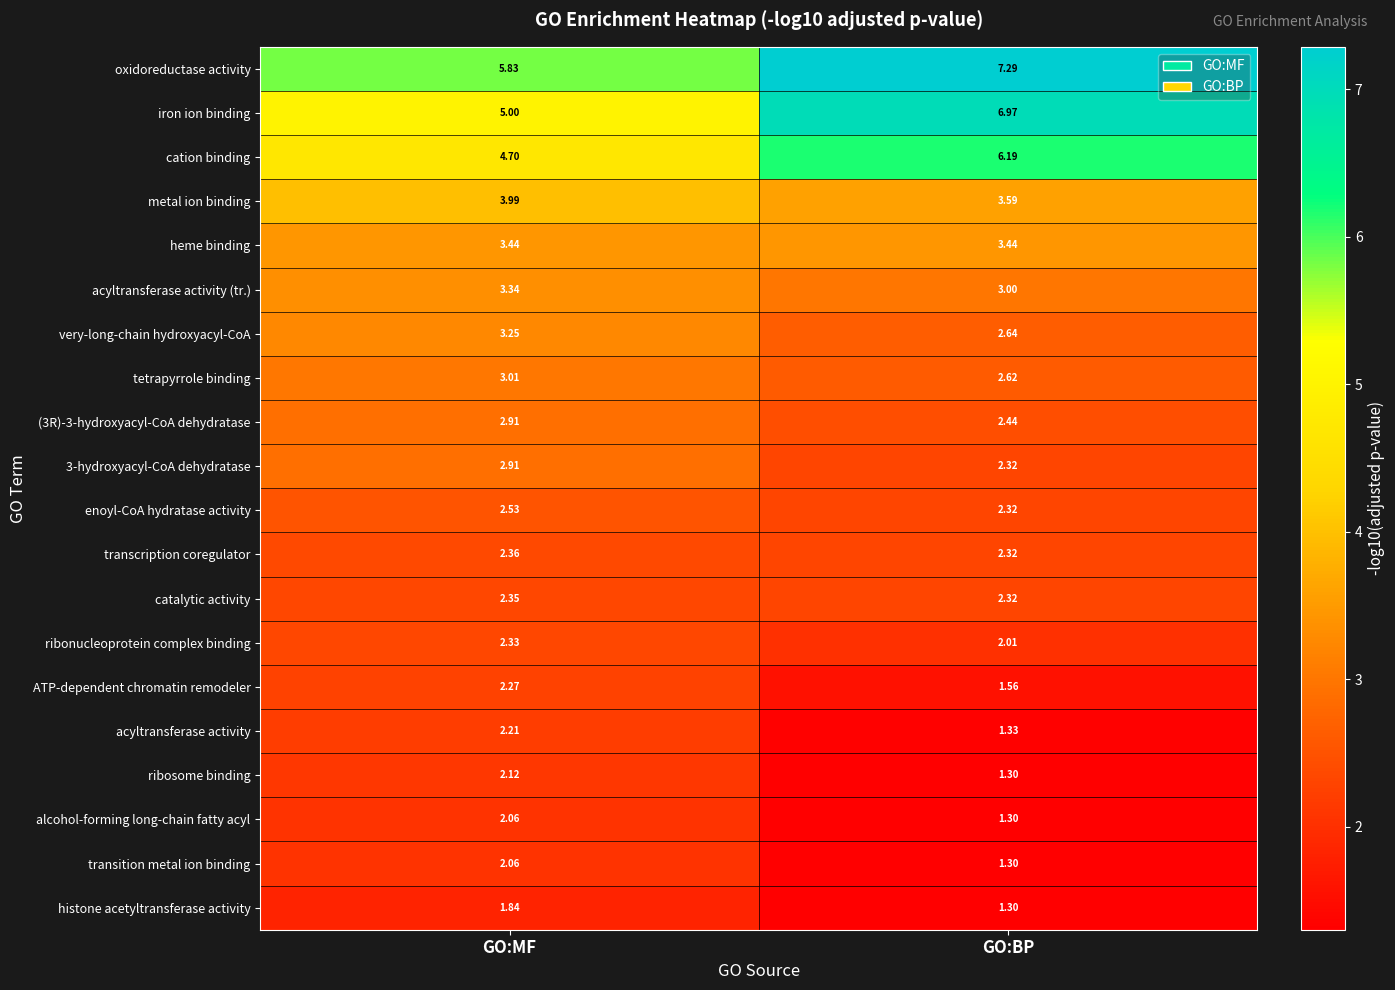

At which label does tetrapyrrole binding first exceed 3?

GO:MF